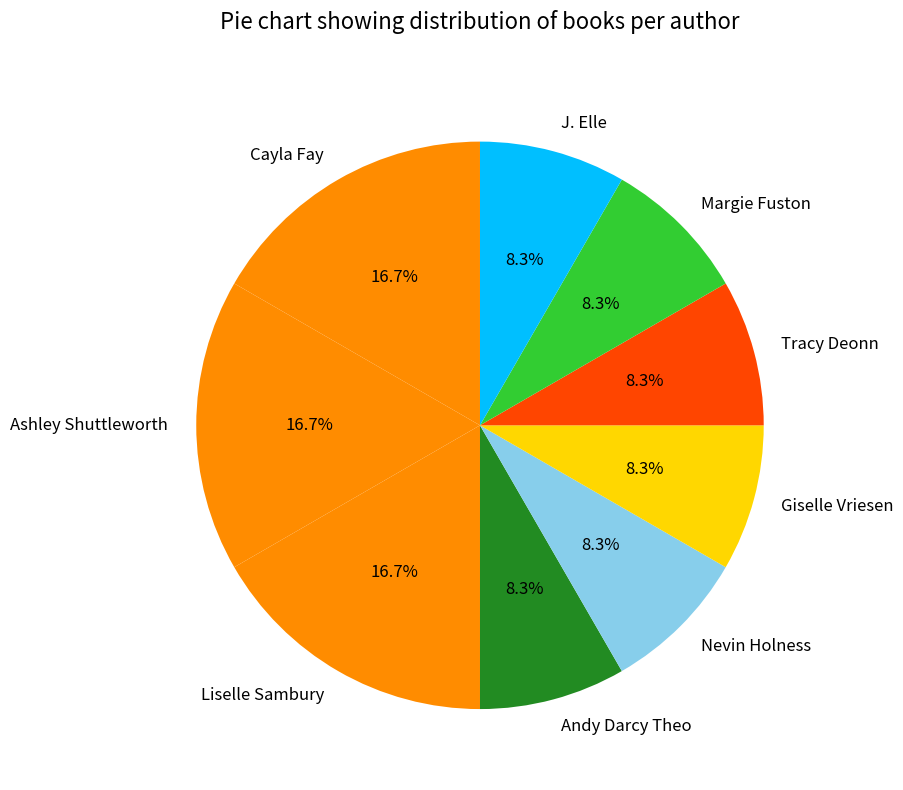

Is there any slice that represents more than half of the pie?

No